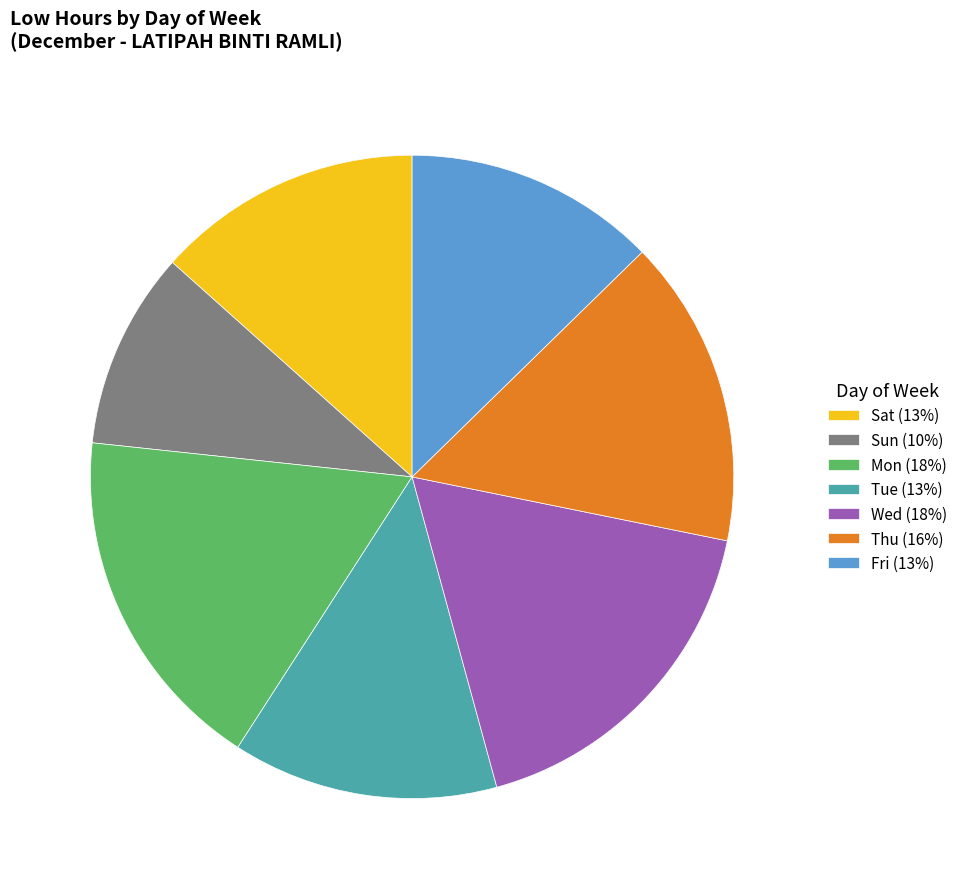

Is it true that Mon (18%) is 18% of the pie?

True